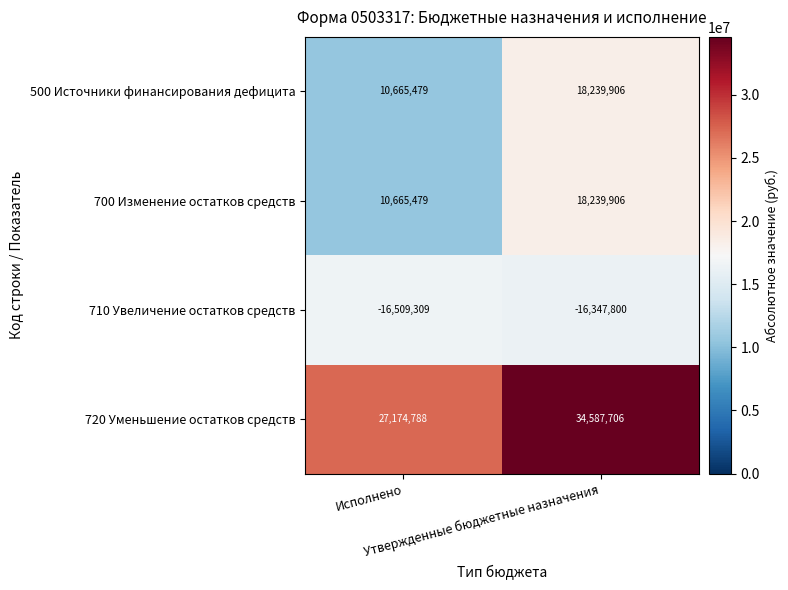

What is the total value across all series at Исполнено?

31996437